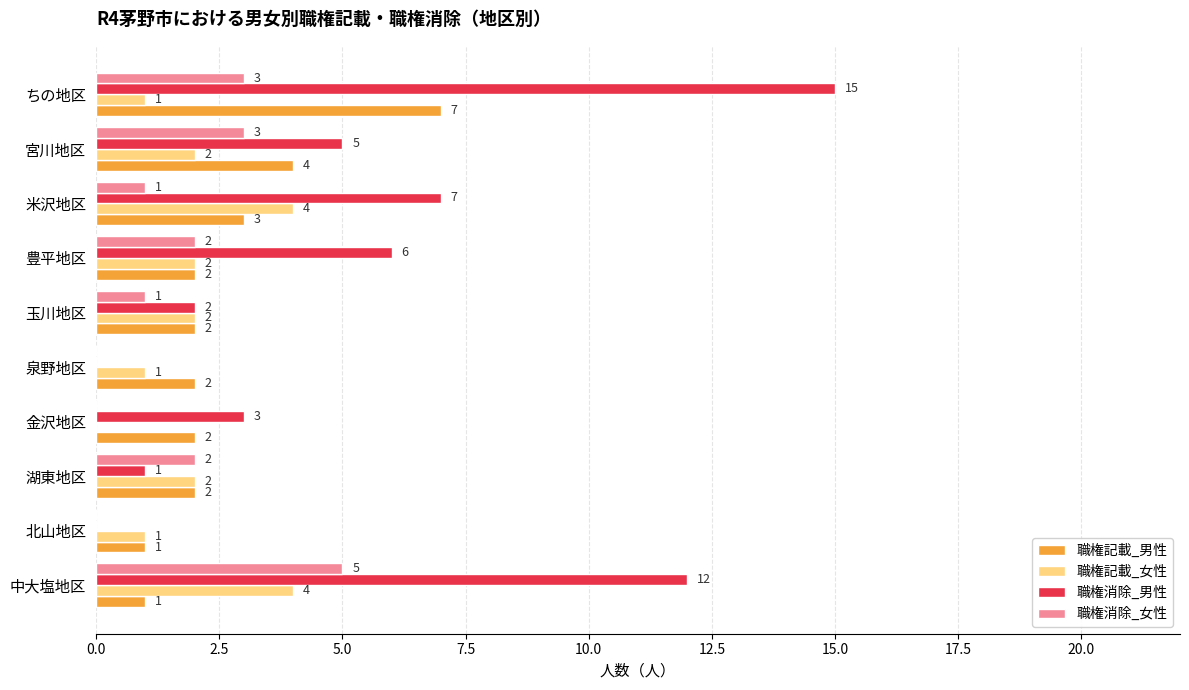

What is the average value of the 職権消除_男性 series?

5